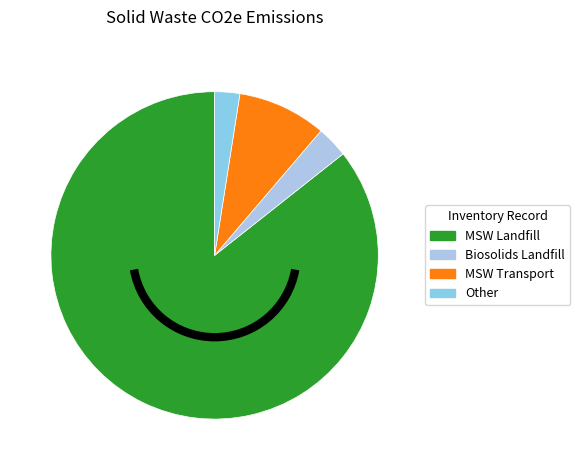

Does MSW Transport represent more than half of the total?

No